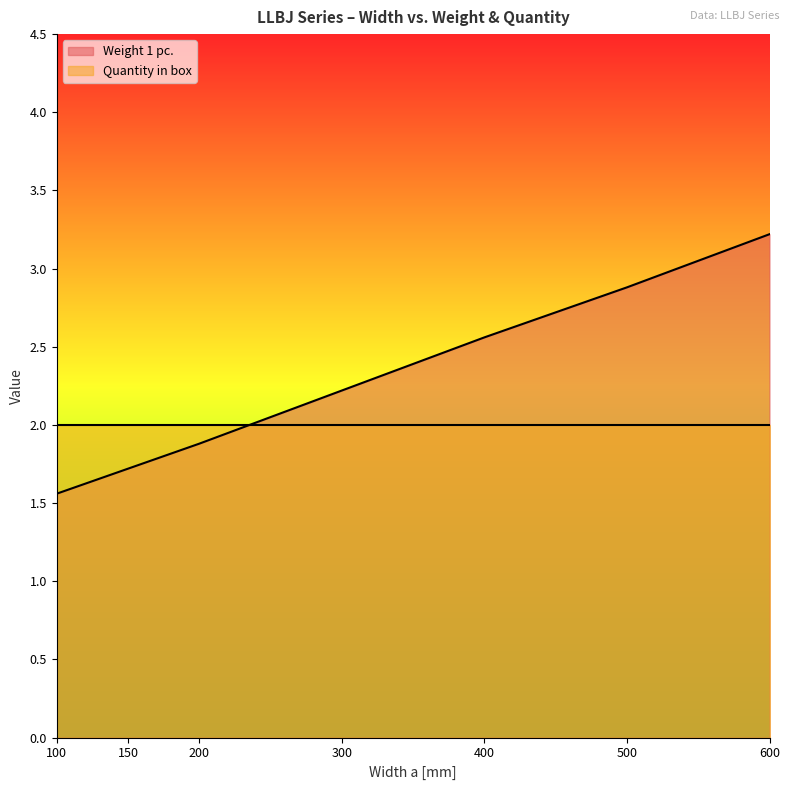

Where is the data nearest to the value 2?

200